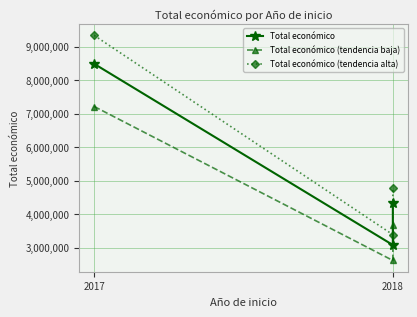

Which series has the largest total across all categories?

Total económico (tendencia alta)